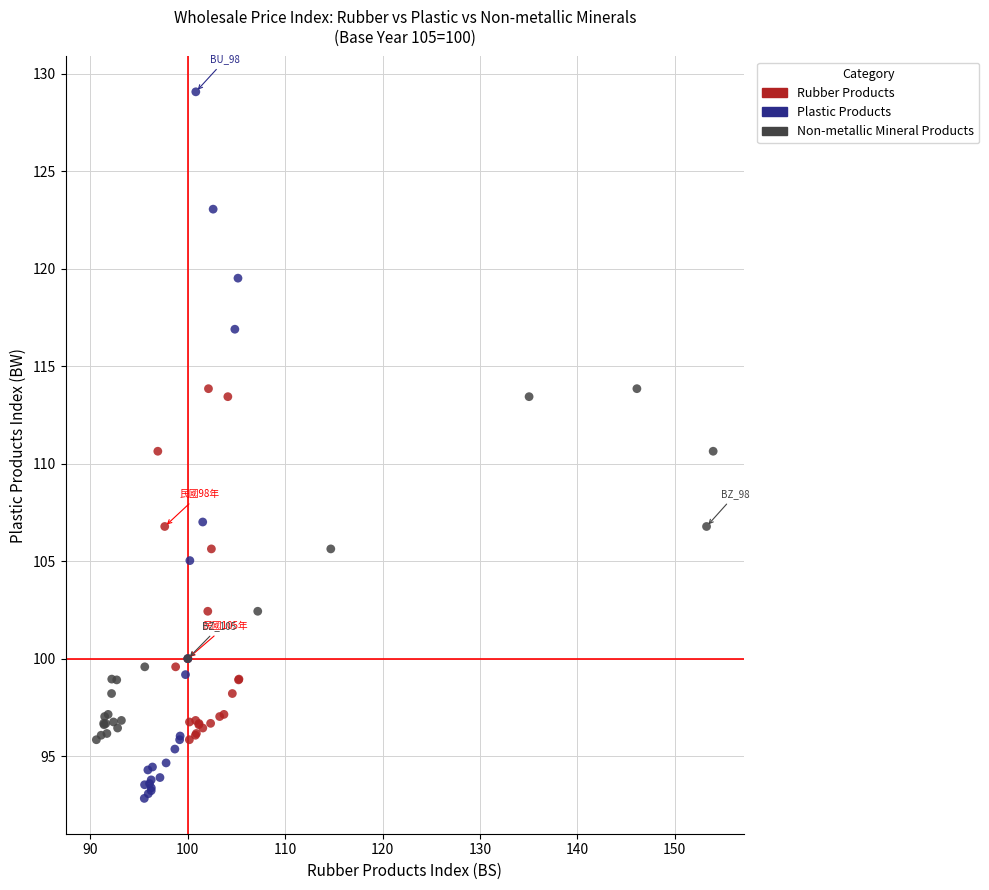

What are all the series names shown in the legend?

Rubber Products, Plastic Products, Non-metallic Mineral Products